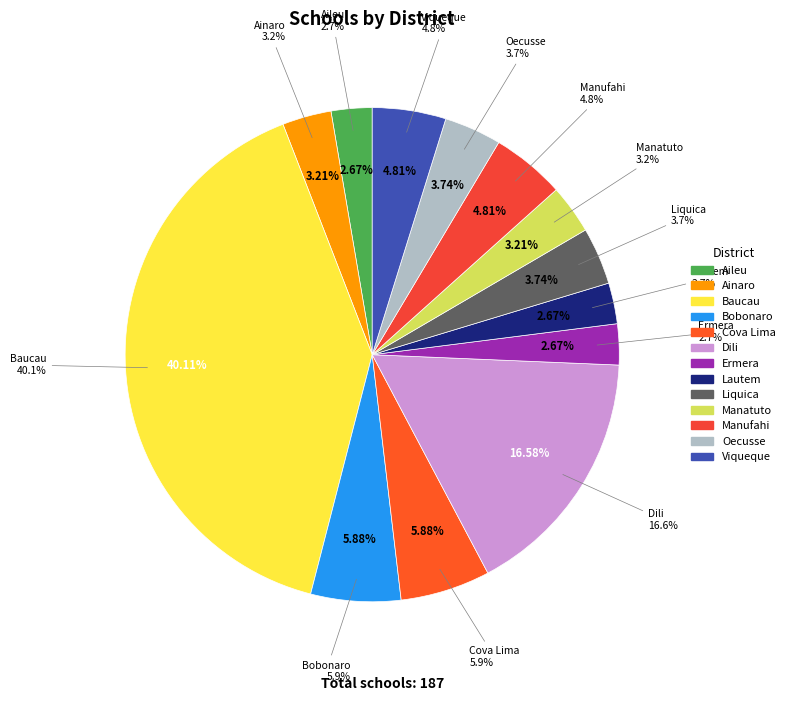

The Liquica slice represents 4% of the pie. True or false?

True